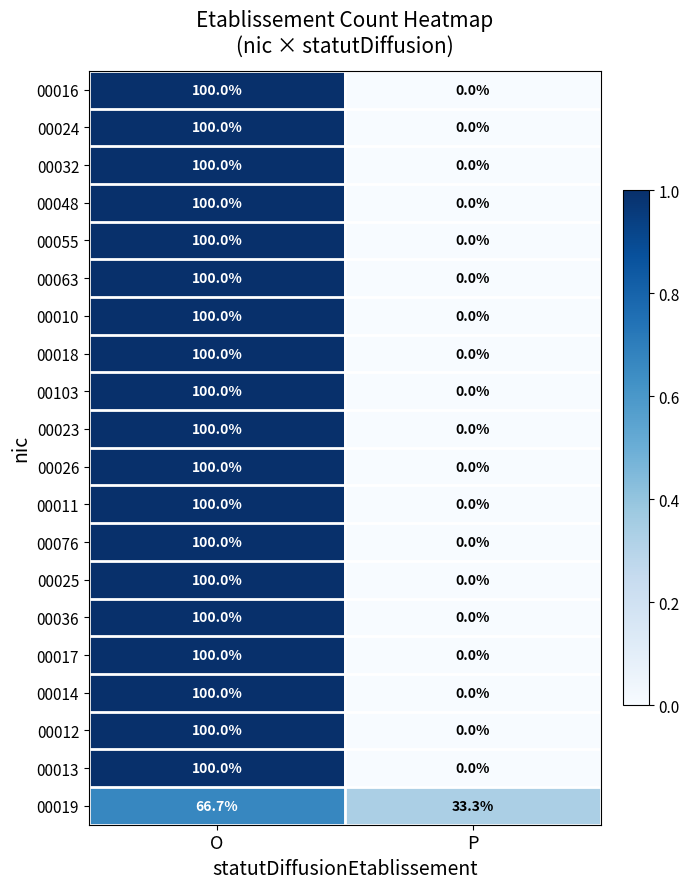

What is the sum of all 00048 values?

100.0